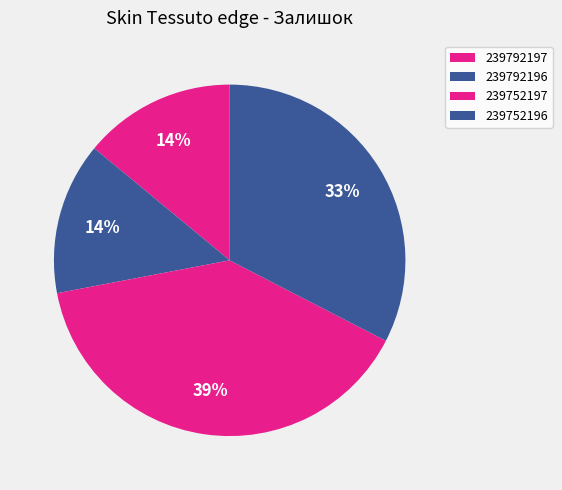

Rank the categories by value from highest to lowest.

239752197, 239752196, 239792197, 239792196